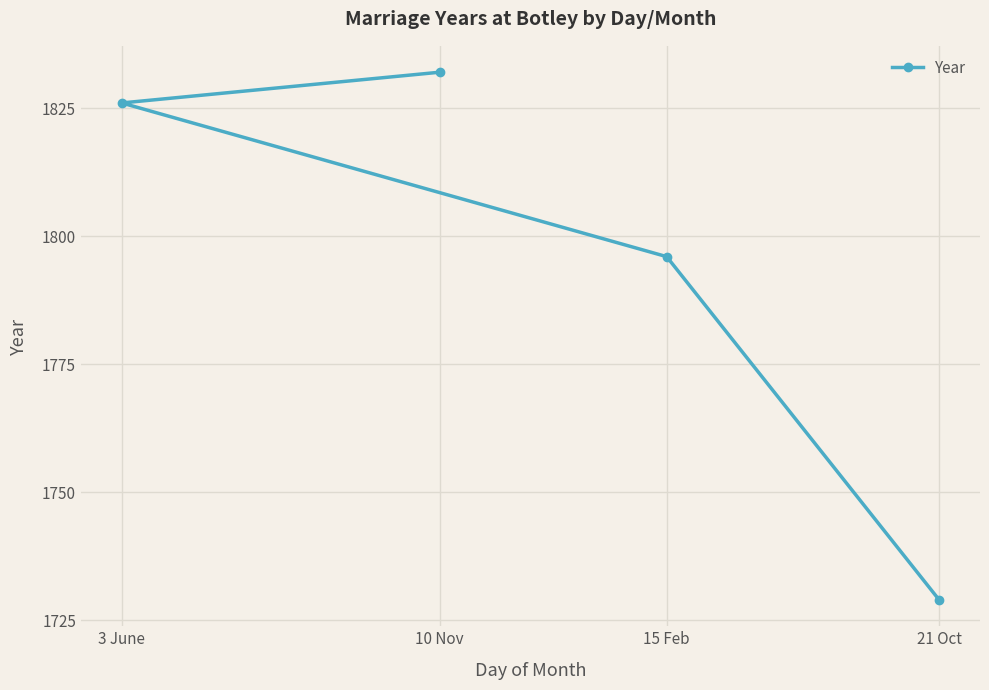

What is the label of the 1st point from the left?

3 June